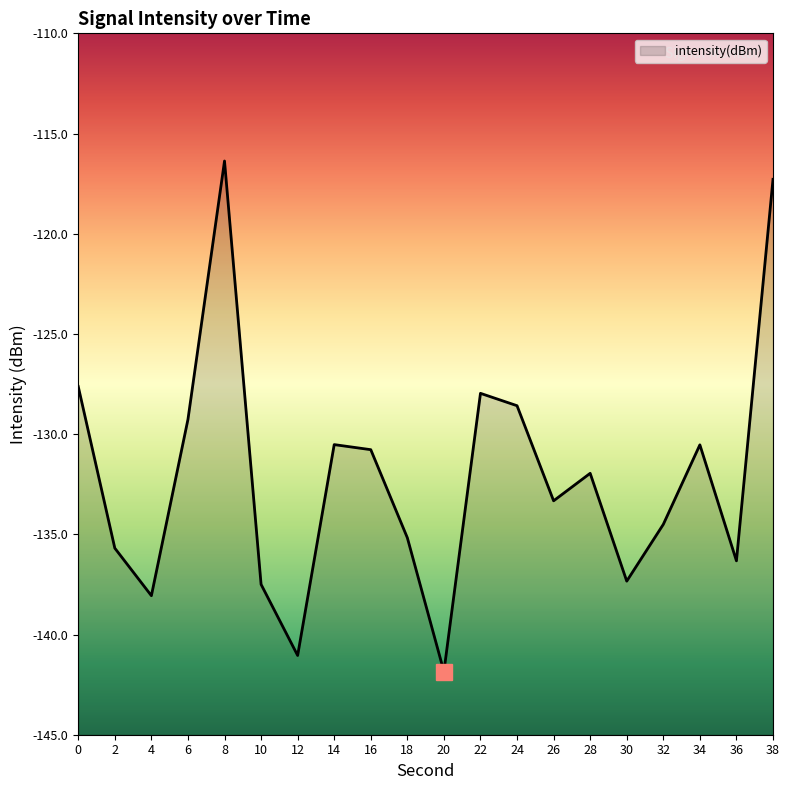

Where is the data nearest to the value -129?

6